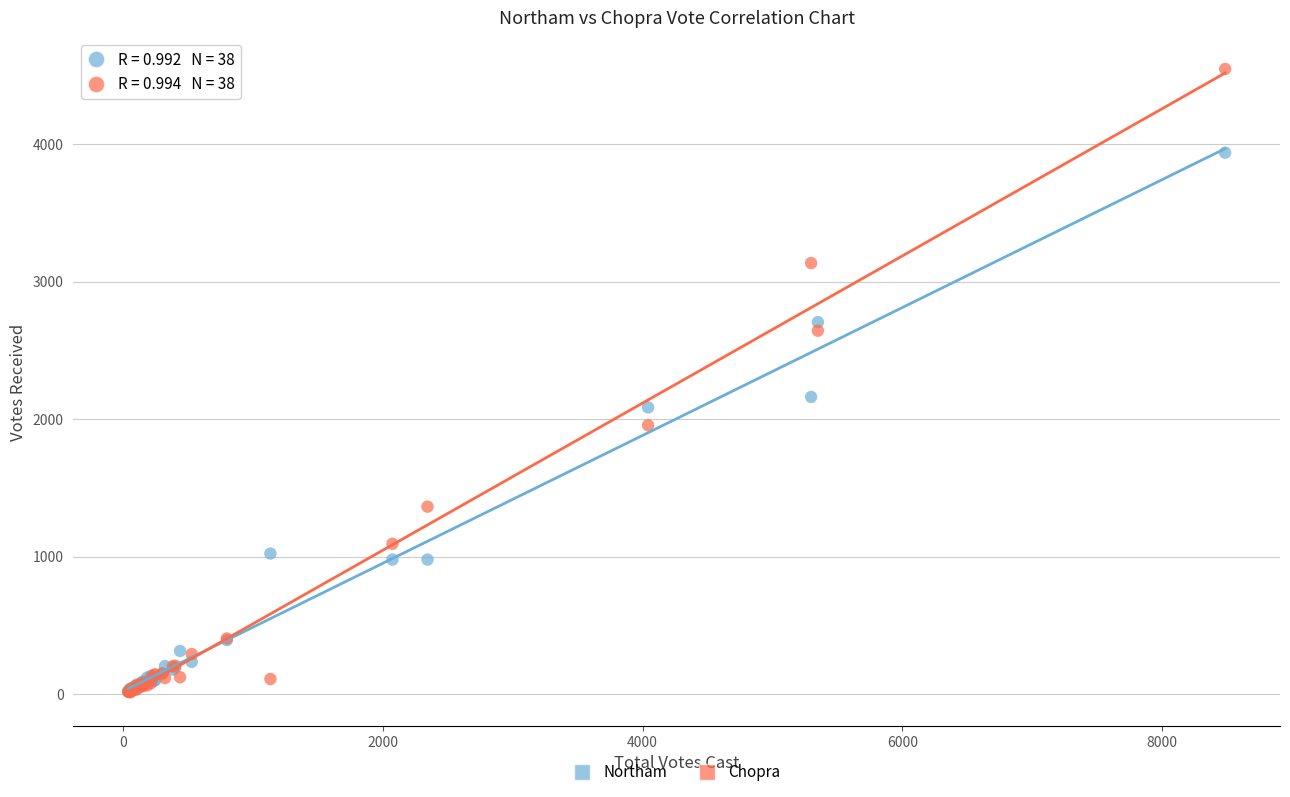

Across all series, what Y value is closest to 2280?

2162